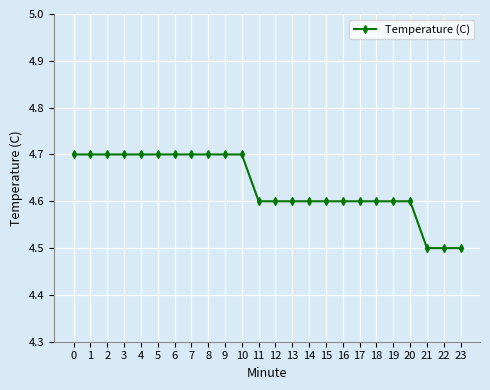

Count the values in the range 4 to 5.

24